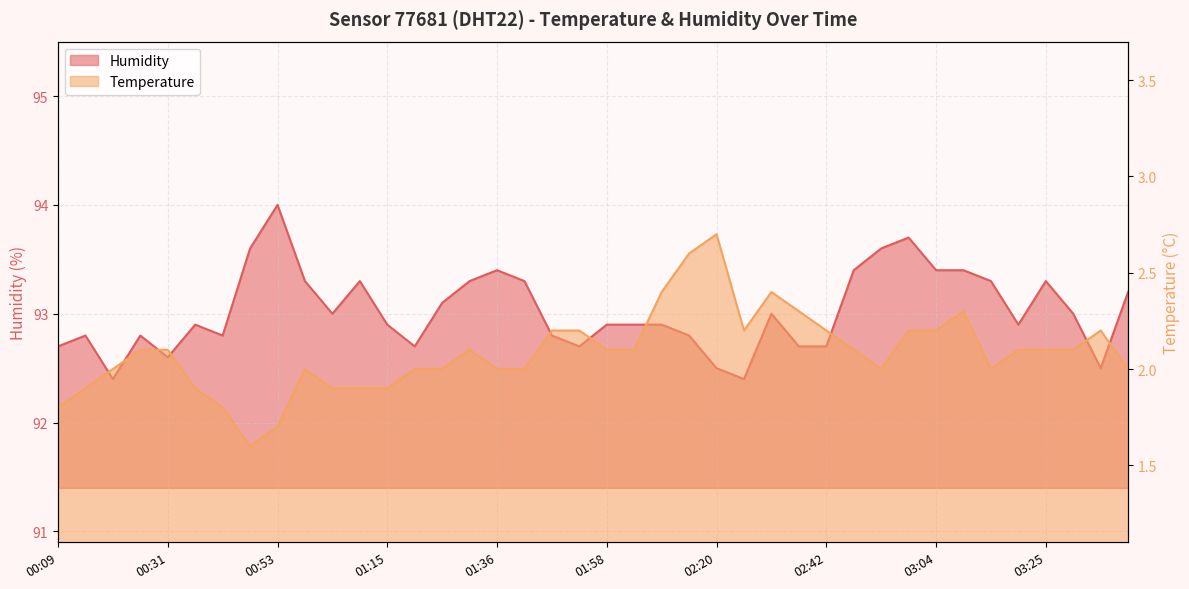

True or false: temperature and humidity intersect in this chart.

False